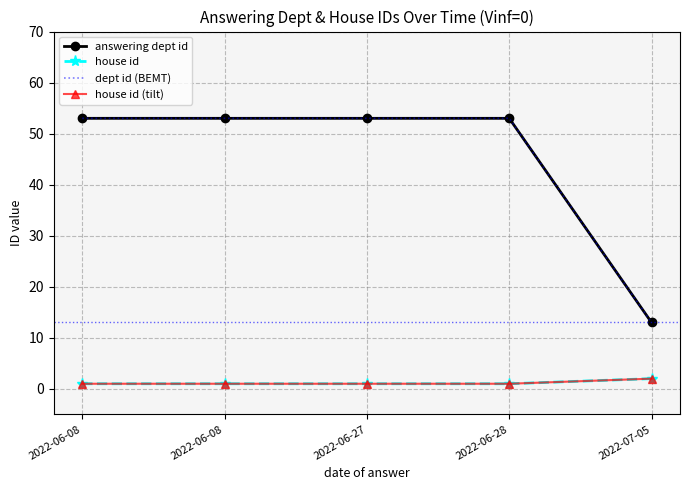

What is the difference between the maximum and minimum values in the house id series?

1